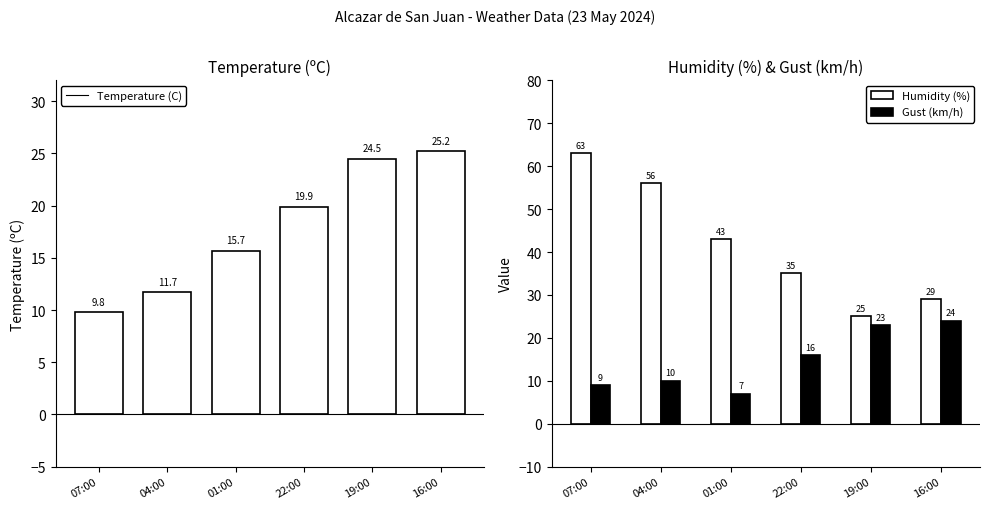

Reading left to right, what are all the values shown in this chart?

Temperature (C): 07:00=9.8	04:00=11.7	01:00=15.7	22:00=19.9	19:00=24.5	16:00=25.2
Humidity (%): 07:00=63.0	04:00=56.0	01:00=43.0	22:00=35.0	19:00=25.0	16:00=29.0
Gust (km/h): 07:00=9.0	04:00=10.0	01:00=7.0	22:00=16.0	19:00=23.0	16:00=24.0